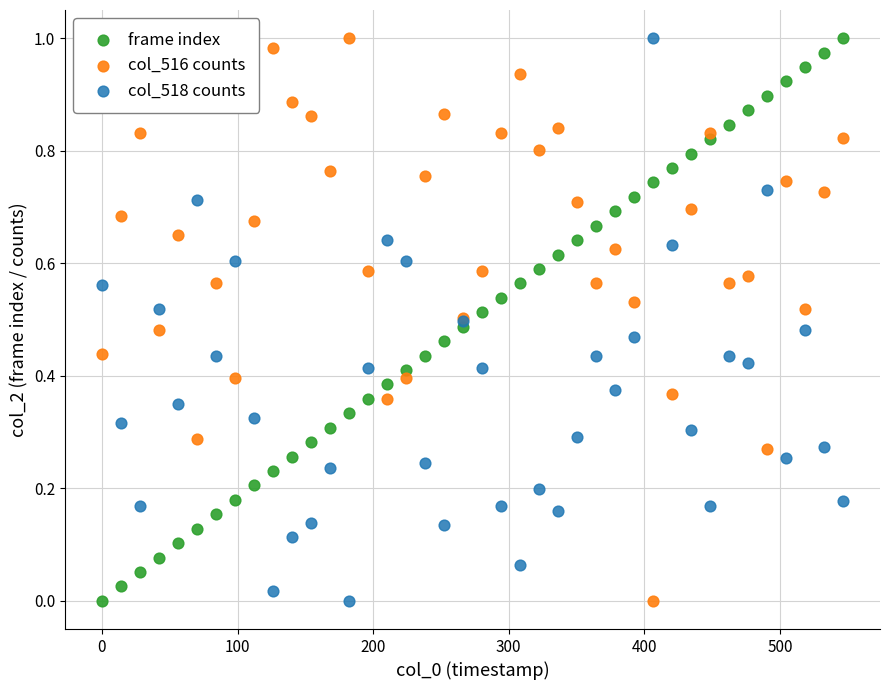

What is the X range (max minus min) for the scatter plot?

546.5